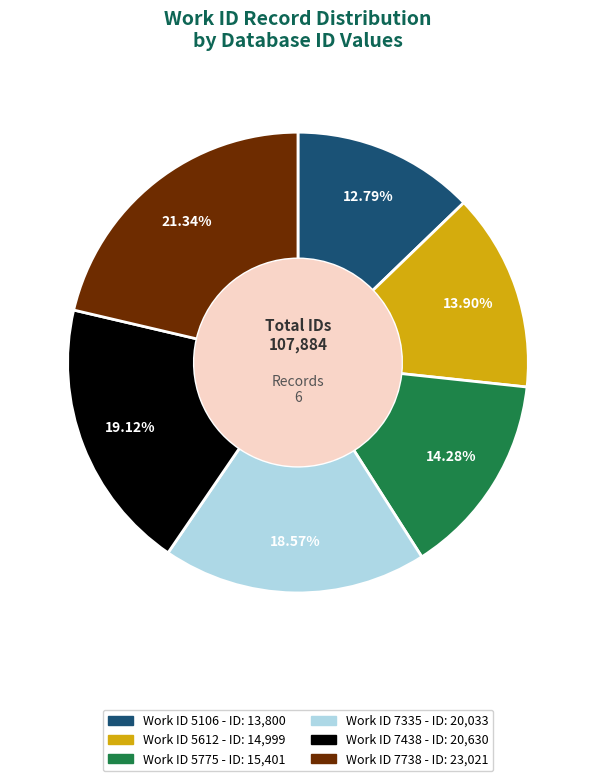

Is there any slice that represents more than half of the pie?

No